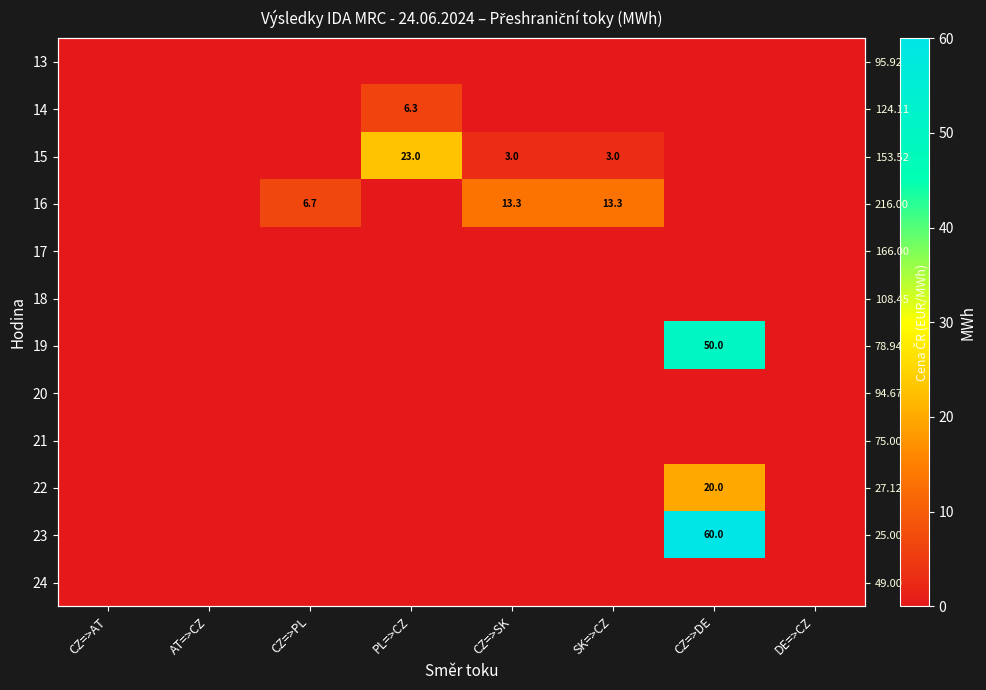

Which category has the highest value across all series?

CZ=>DE